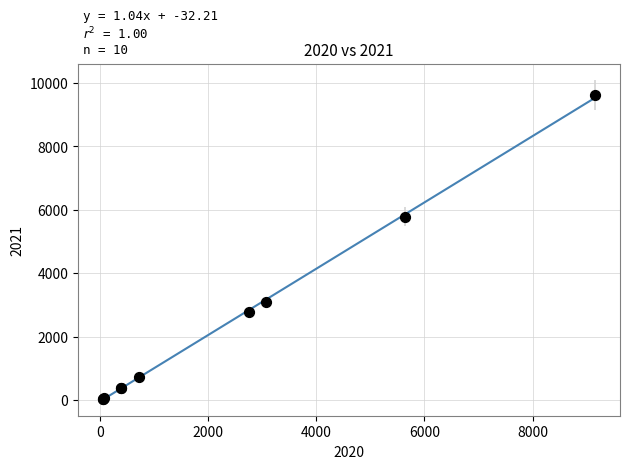

What Y value in the scatter plot is closest to 4833?

5790